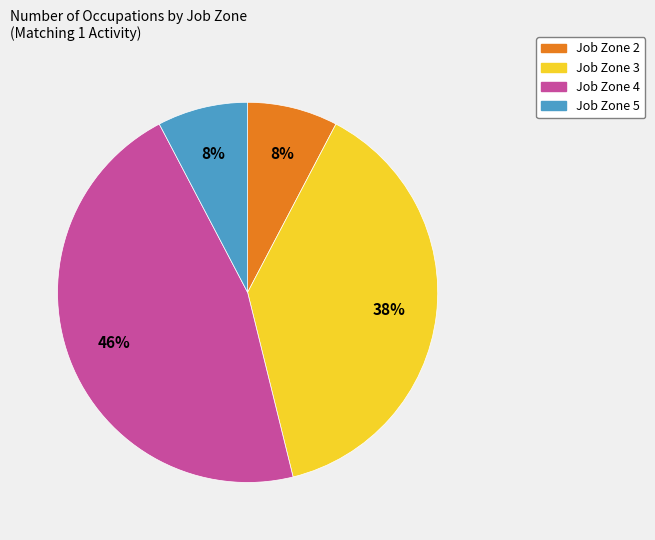

The Job Zone 5 slice represents 19% of the pie. True or false?

False